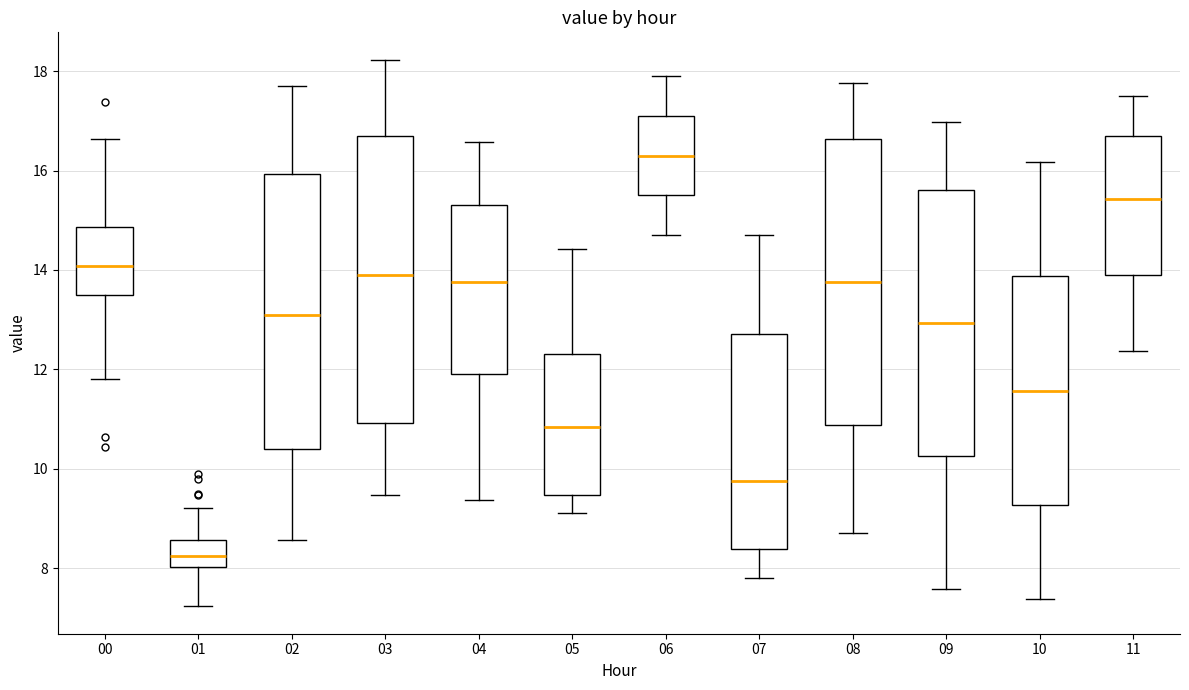

Reading left to right, transcribe this box plot: for each box, give where its median line is, the range the box spans, and where its two whiskers end, as read against the y-axis. The values are not printed on the chart, so give them approximately, as read against the axis.

00: median 14.0, box 13.4 to 14.8, whiskers 11.8 to 16.6
01: median 8.2, box 8.0 to 8.6, whiskers 7.2 to 9.2
02: median 13.2, box 10.4 to 16.0, whiskers 8.6 to 17.8
03: median 14.0, box 11.0 to 16.8, whiskers 9.4 to 18.2
04: median 13.8, box 11.8 to 15.2, whiskers 9.4 to 16.6
05: median 10.8, box 9.4 to 12.4, whiskers 9.2 to 14.4
06: median 16.4, box 15.6 to 17.2, whiskers 14.8 to 18.0
07: median 9.8, box 8.4 to 12.8, whiskers 7.8 to 14.8
08: median 13.8, box 10.8 to 16.6, whiskers 8.8 to 17.8
09: median 13.0, box 10.2 to 15.6, whiskers 7.6 to 17.0
10: median 11.6, box 9.2 to 13.8, whiskers 7.4 to 16.2
11: median 15.4, box 14.0 to 16.6, whiskers 12.4 to 17.6